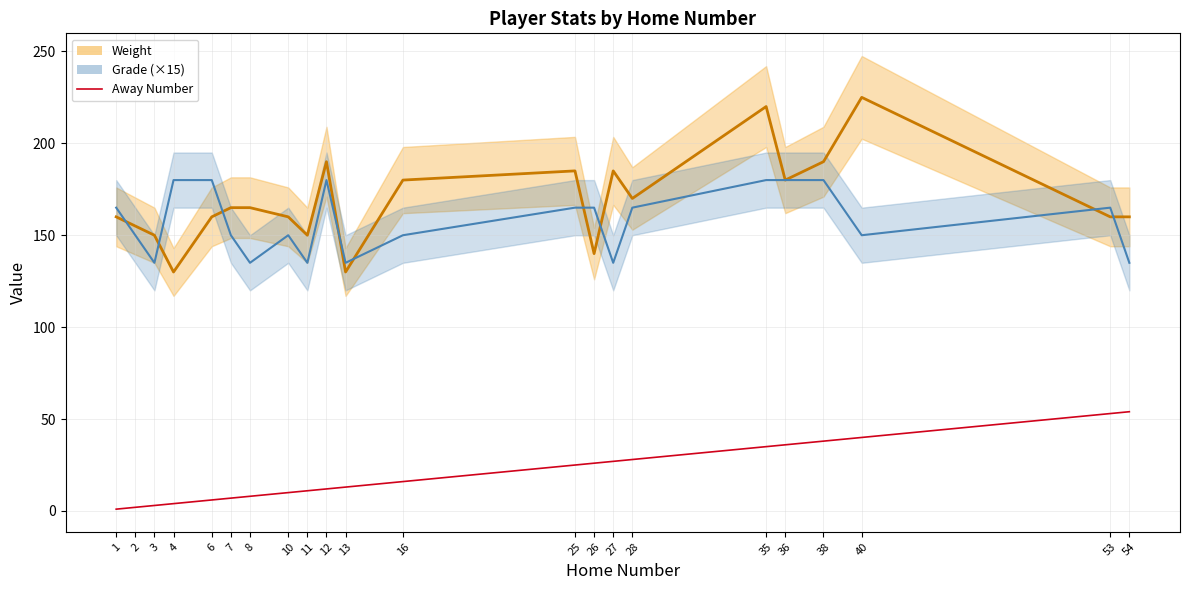

What is the difference between the Weight values at 8 and 12?

25